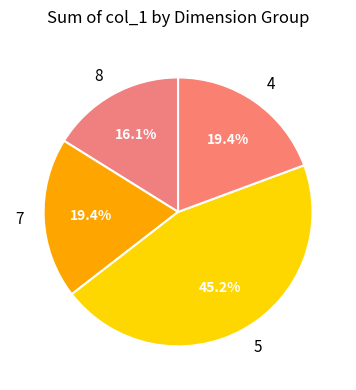

How many segments does this pie chart have?

4